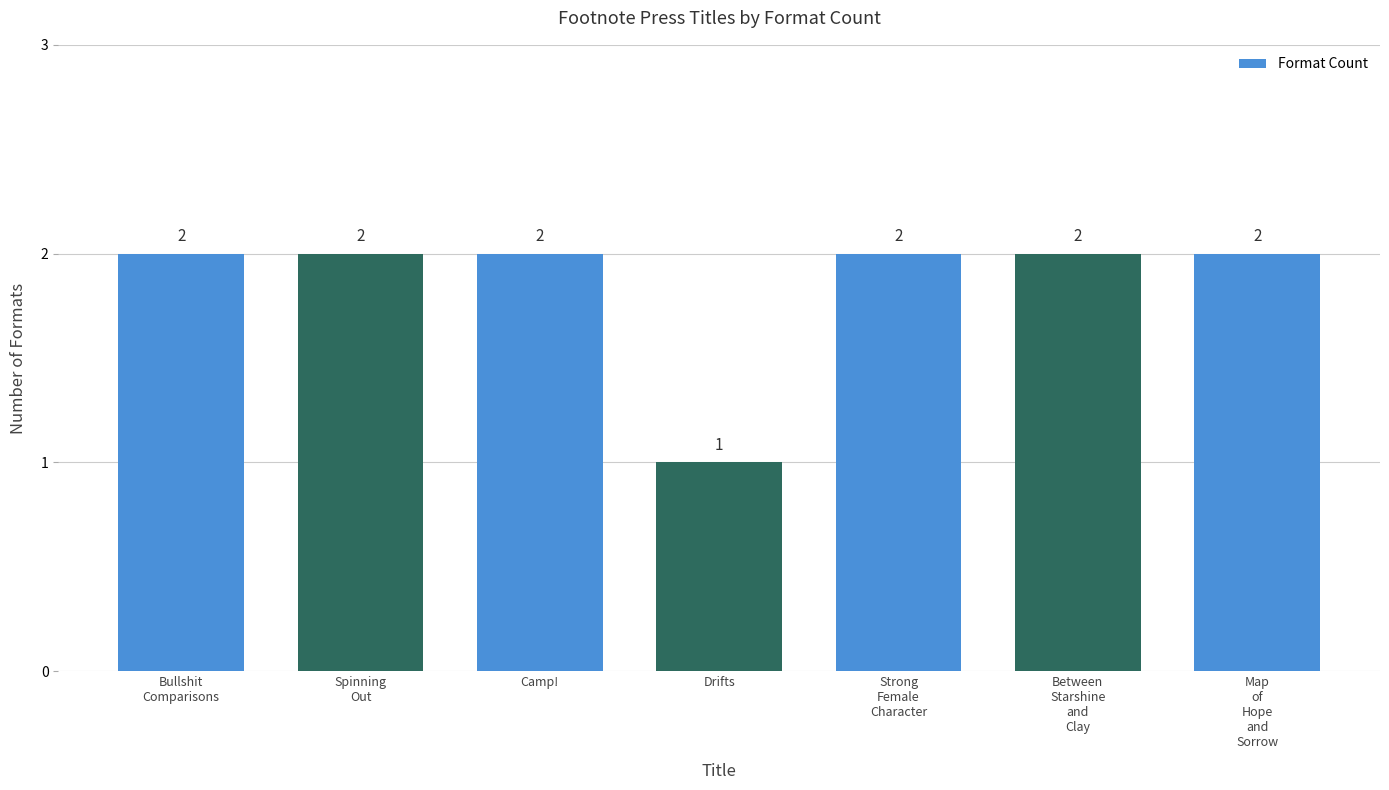

What is the minimum value shown in the chart?

1